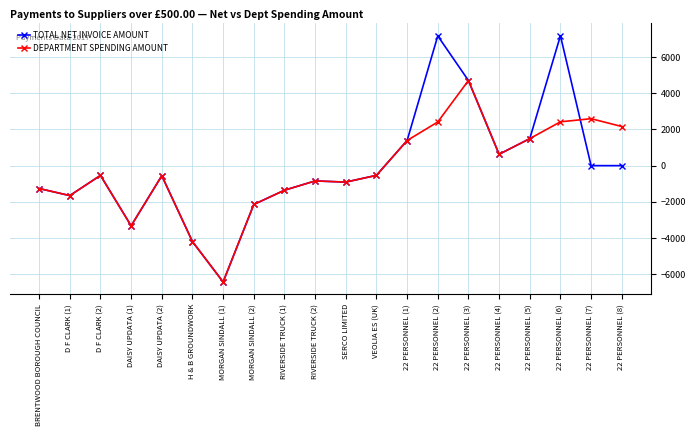

Where is the first local minimum for TOTAL NET INVOICE AMOUNT?

D F CLARK (1)